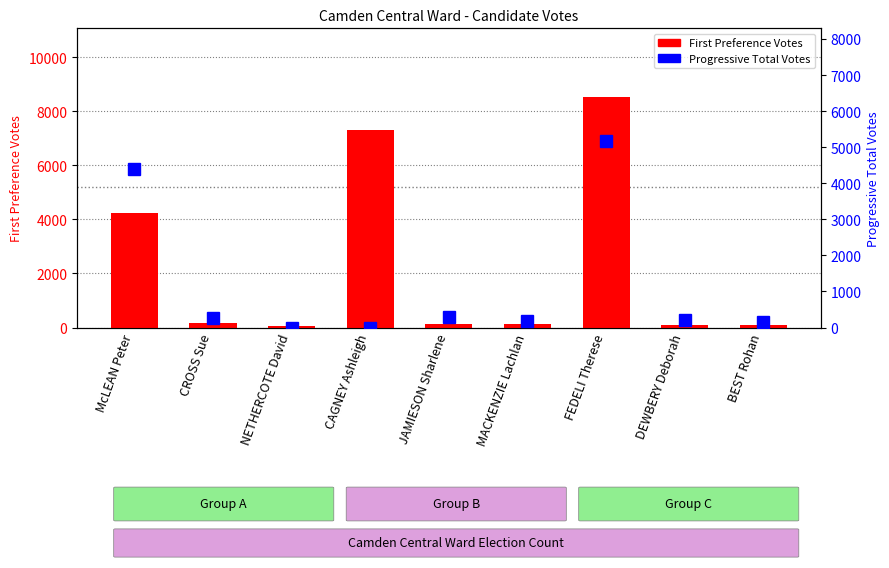

Which category has the lowest value in the First Preference Votes series?

NETHERCOTE David